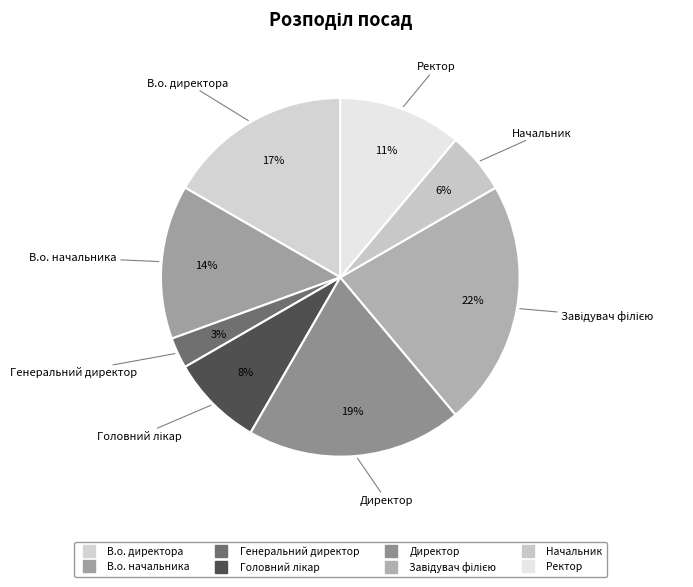

How many slices are in this pie chart?

8